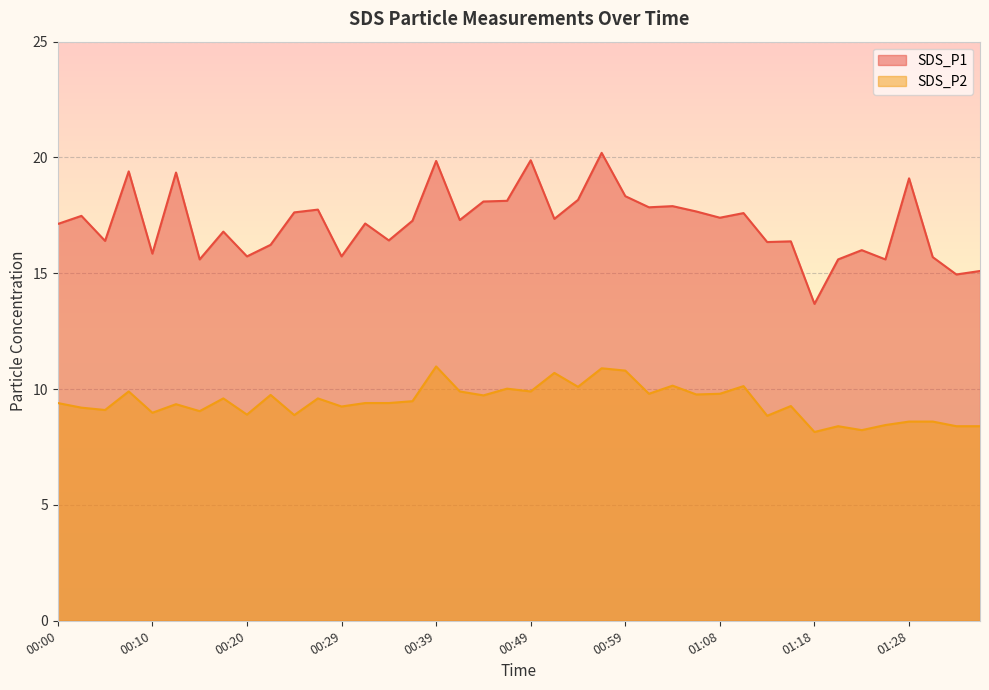

Which category has the lowest value in the SDS_P2 series?

01:18